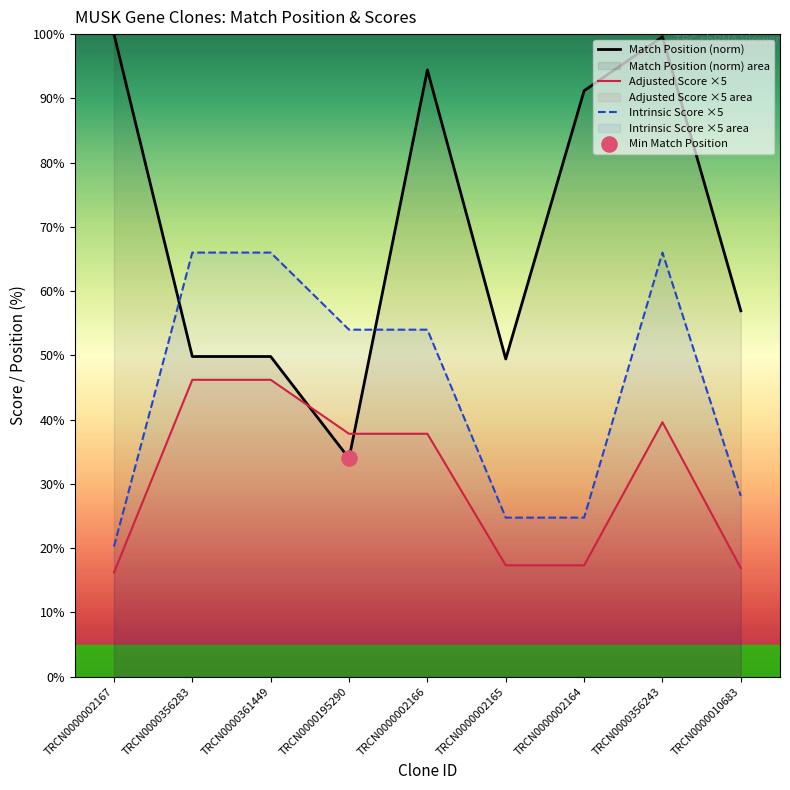

Which series reaches the minimum Y coordinate?

Adjusted Score ×5